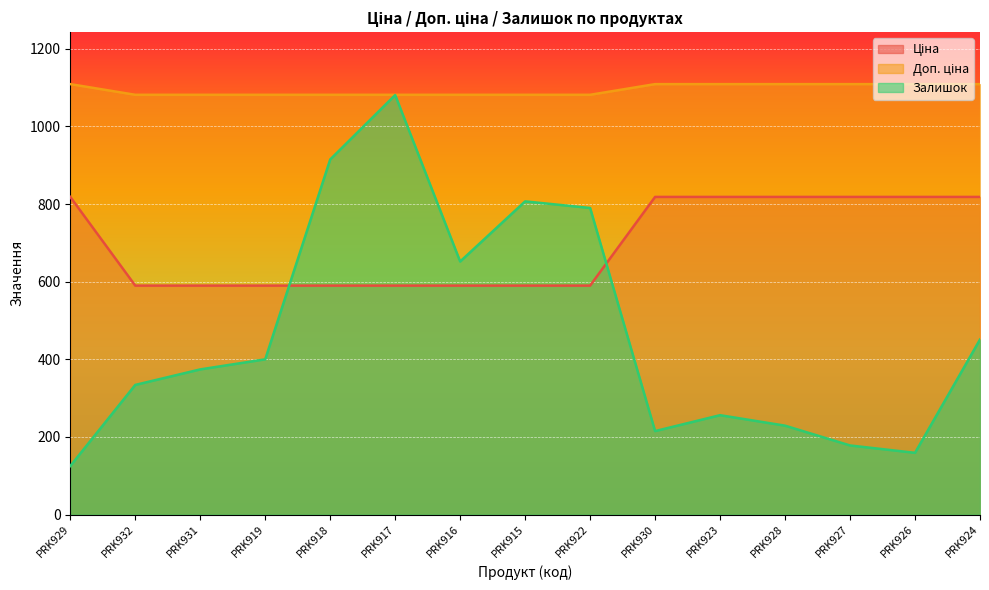

Which label corresponds to the largest value in the chart?

PRK929